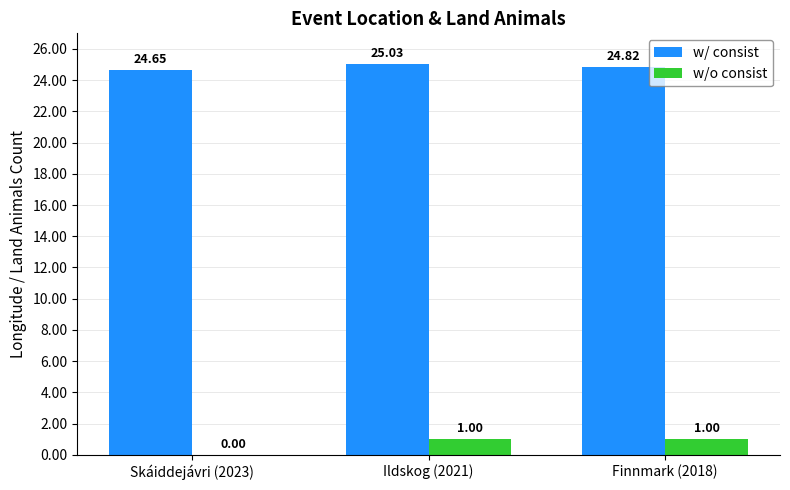

Count the number of categories in the chart.

3